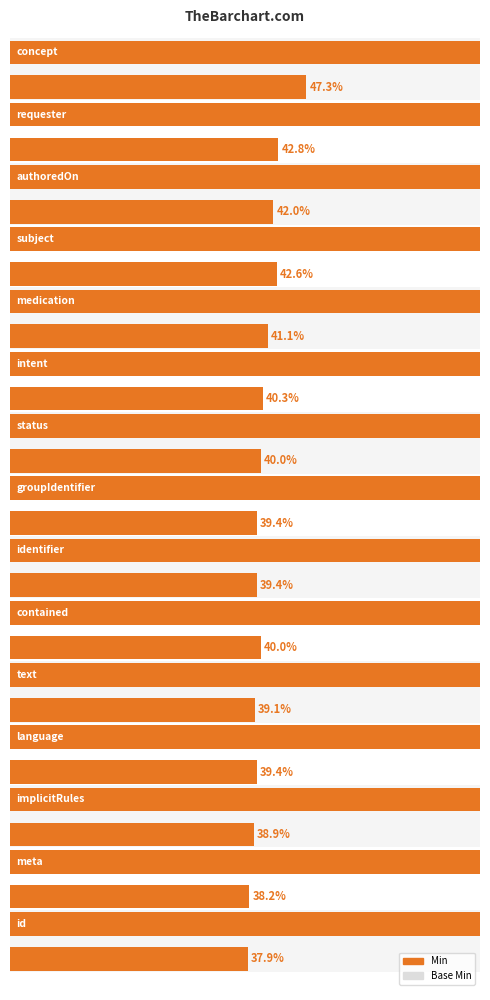

What is the difference between the maximum and second lowest values in the Base Min series?

1